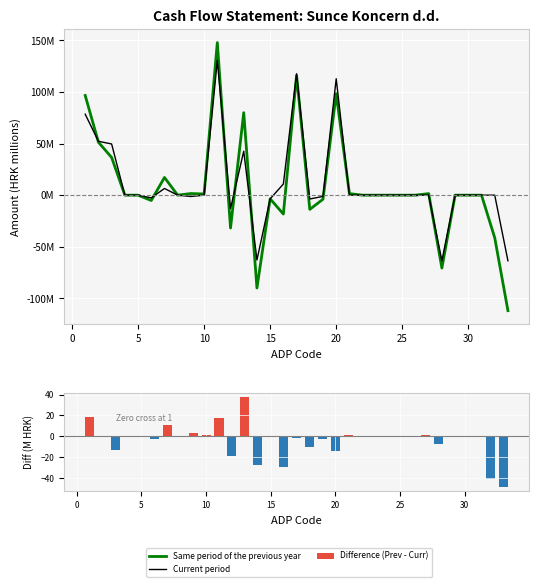

Is the value of Difference (Prev - Curr) at 23 greater than the value of Same period of the previous year at 11?

Yes